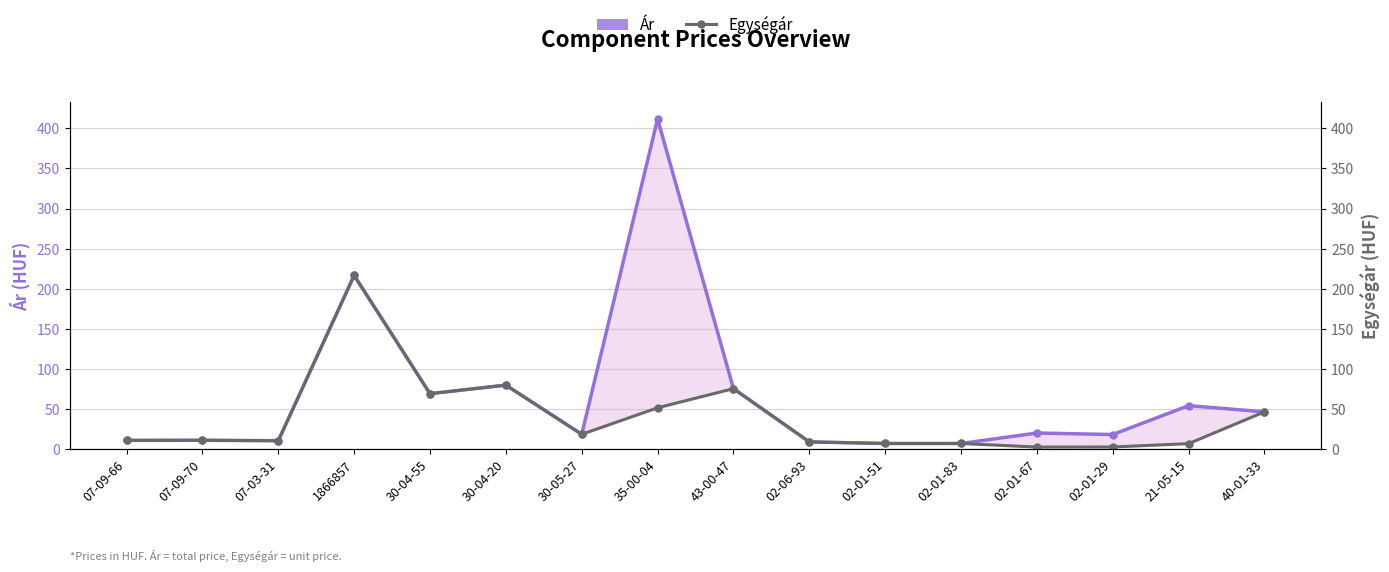

In Ár, how many points are lower than both neighbors (excluding endpoints)?

4